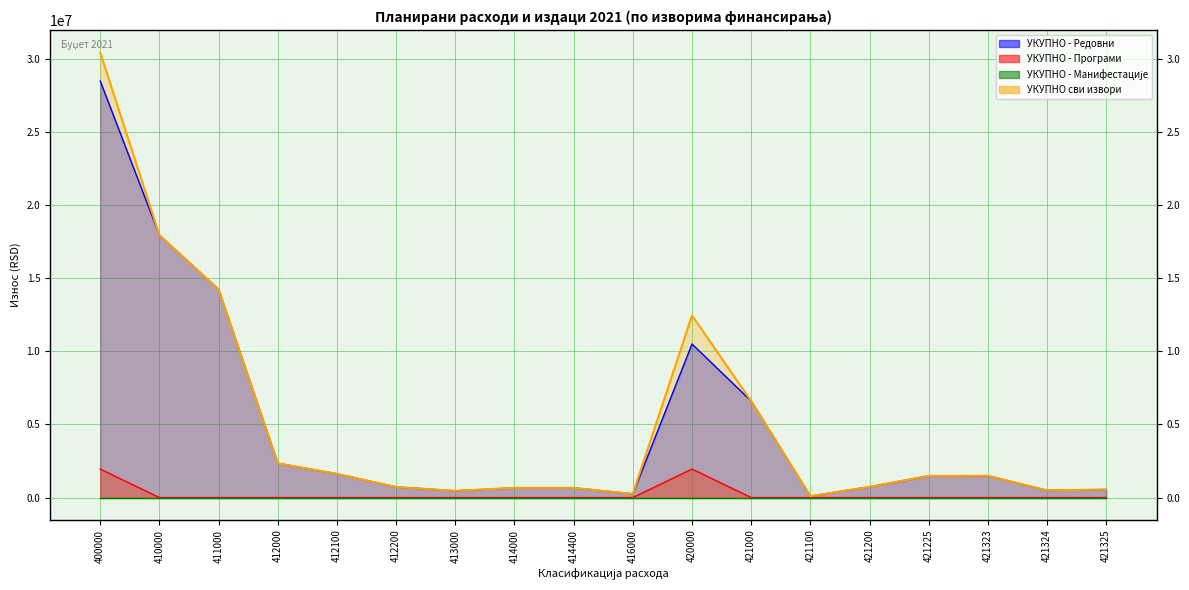

Reading right to left, transcribe all the data shown in this chart.

УКУПНО - Редовни: 421325=550000	421324=490000	421323=1490000	421225=1482000	421200=731630	421100=95000	421000=6603150	420000=10509350	416000=250000	414400=661112	414000=661112	413000=460000	412200=721367	412100=1620929	412000=2342296	411000=14242710	410000=17956118	400000=28505468
УКУПНО - Програми: 421325=0	421324=0	421323=0	421225=0	421200=0	421100=0	421000=0	420000=1950000	416000=0	414400=0	414000=0	413000=0	412200=0	412100=0	412000=0	411000=0	410000=0	400000=1950000
УКУПНО сви извори: 421325=550000	421324=490000	421323=1490000	421225=1482000	421200=731630	421100=95000	421000=6603150	420000=12459350	416000=250000	414400=661112	414000=661112	413000=460000	412200=721367	412100=1620929	412000=2342296	411000=14242710	410000=17956118	400000=30455468